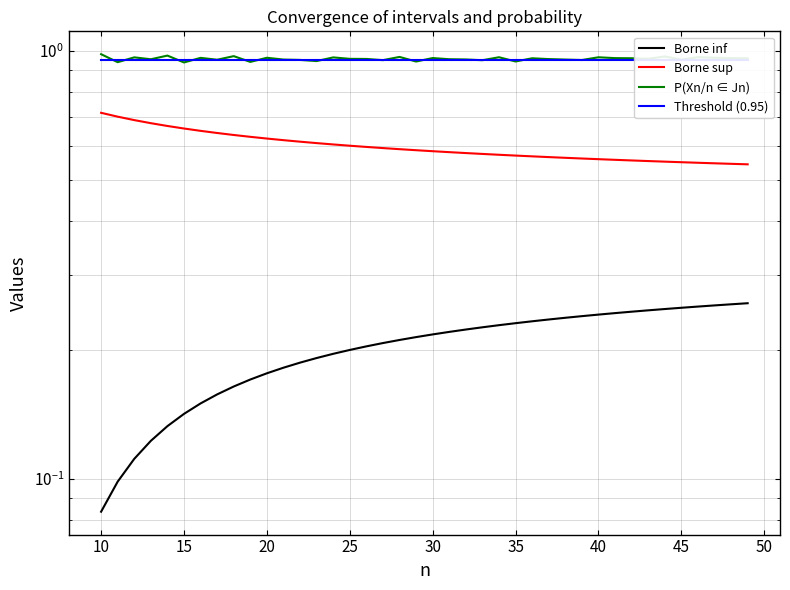

What is the difference between the maximum and minimum values in the Borne sup series?

0.2